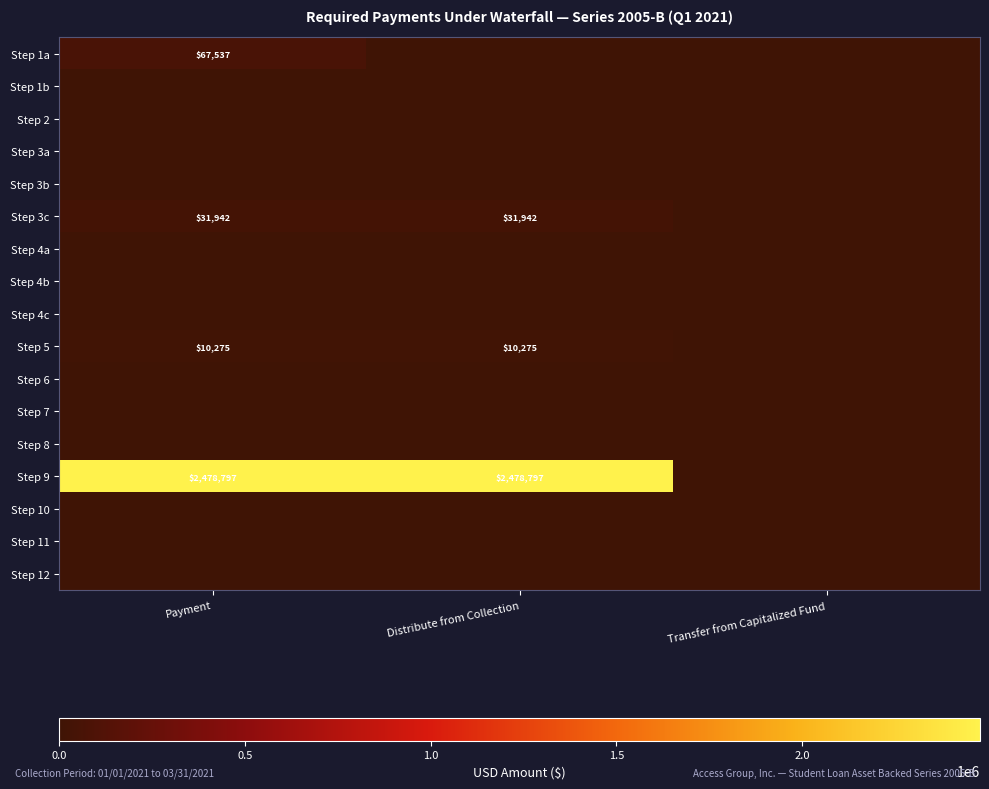

Between Payment and Transfer from Capitalized Fund, which series saw the biggest shift?

Step 9